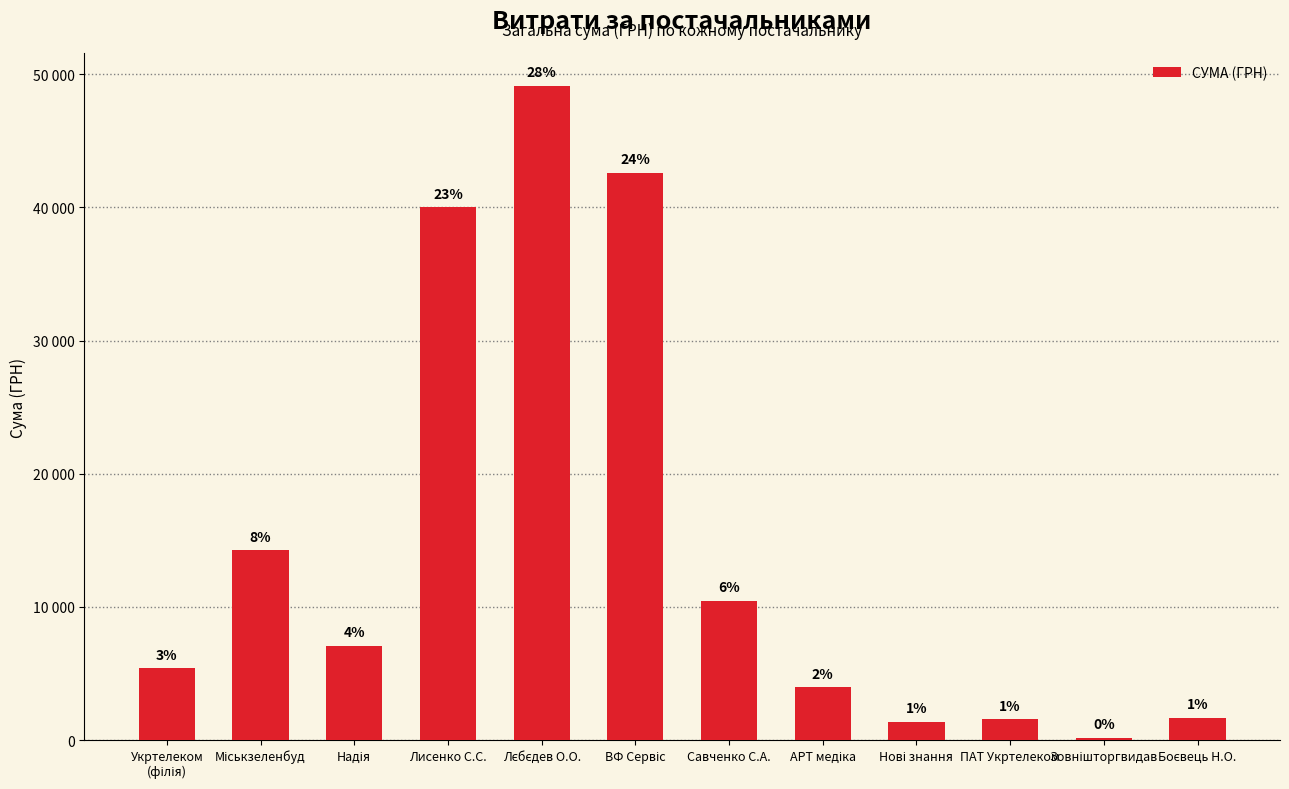

What is the change in value from АРТ медіка to ПАТ Укртелеком?

-2411.2